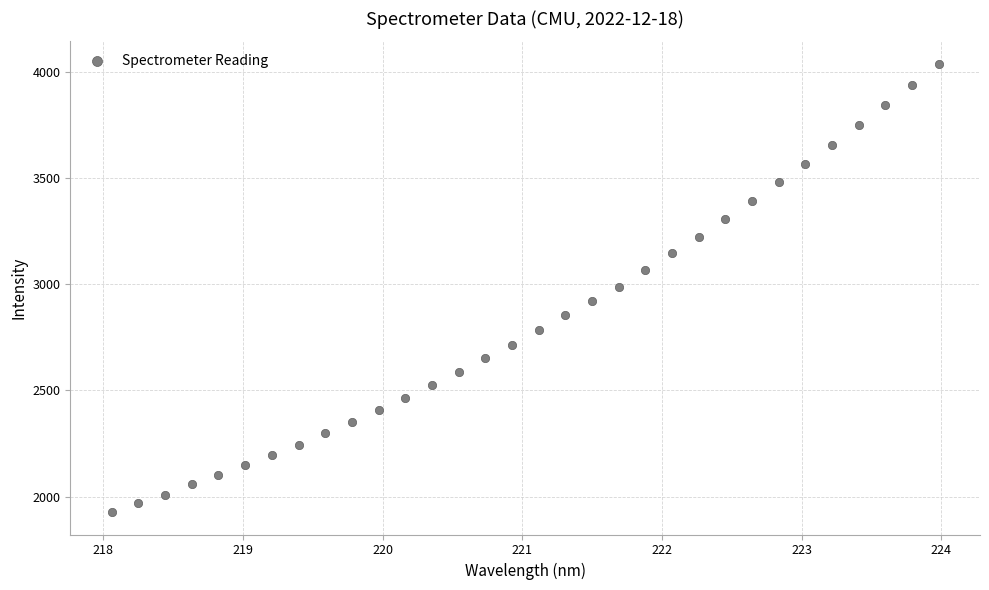

What is the range of Y values (max minus min)?

2108.7